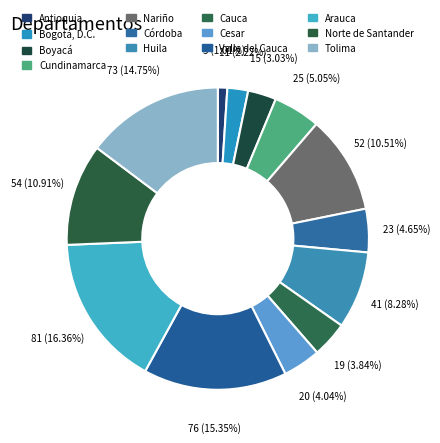

Combined, do Tolima and Valle del Cauca account for over 50%?

No